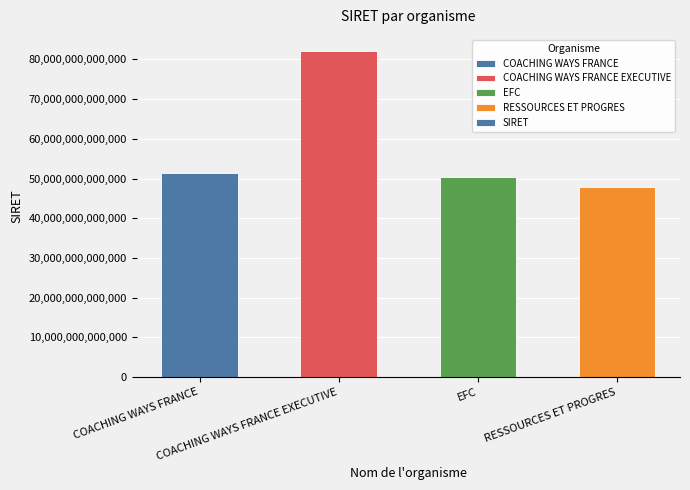

Rank the categories by value from highest to lowest.

COACHING WAYS FRANCE EXECUTIVE, COACHING WAYS FRANCE, EFC, RESSOURCES ET PROGRES